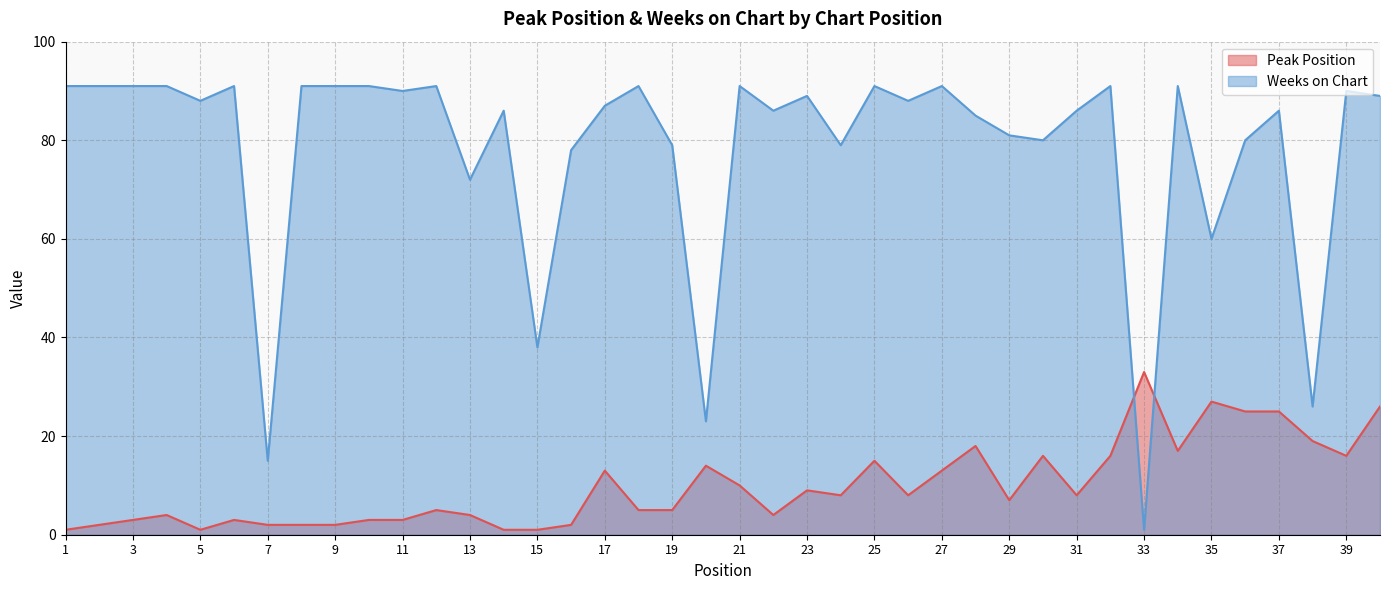

The Peak Position series shows 1 at 1. True or false?

True